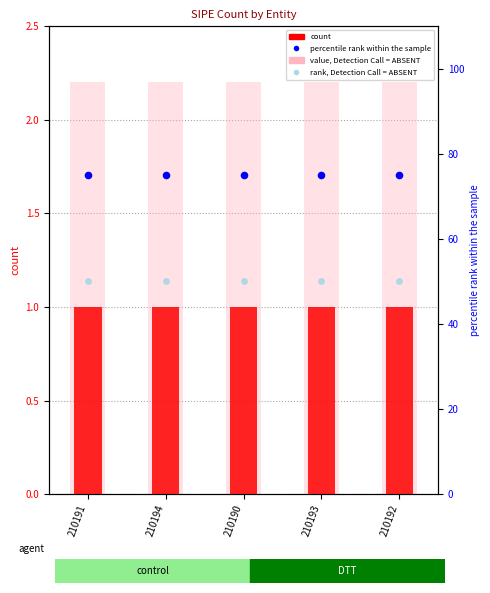

At which category is the sum across all series the highest?

210191